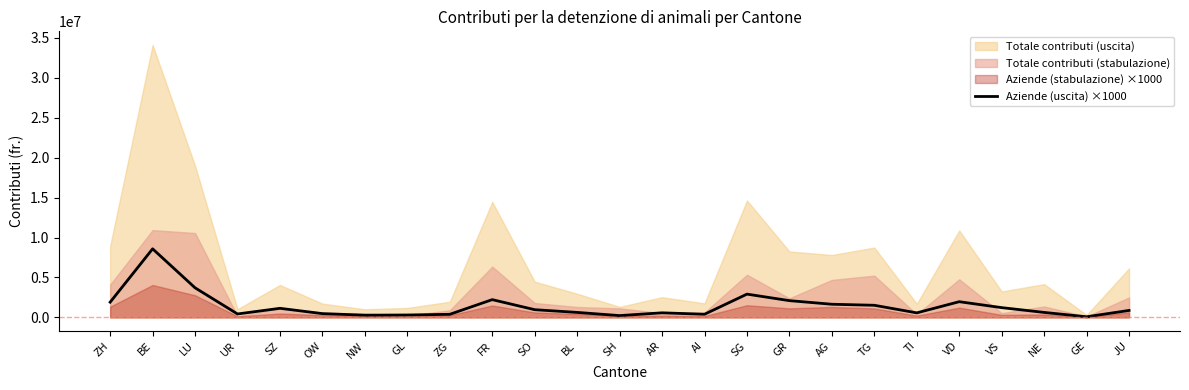

What is the change in value from AI to GR?

+1703000